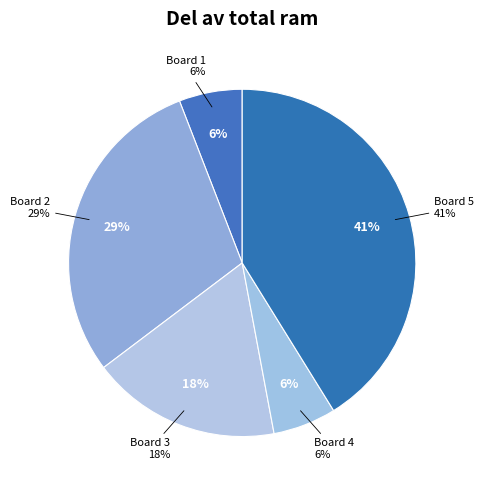

Is there a majority slice in this chart?

No